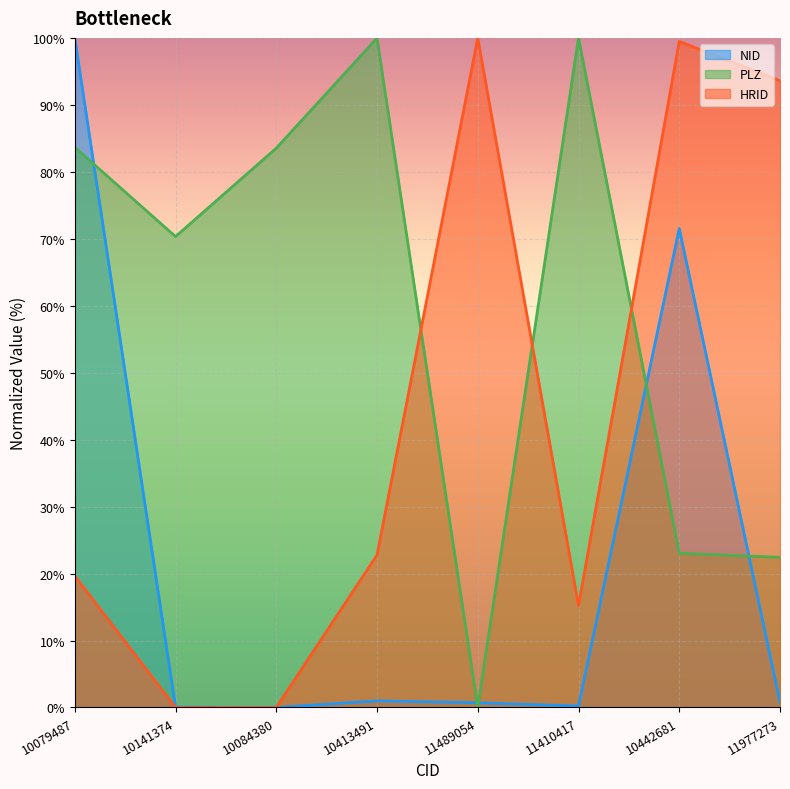

In PLZ, how many points are lower than both neighbors (excluding endpoints)?

2